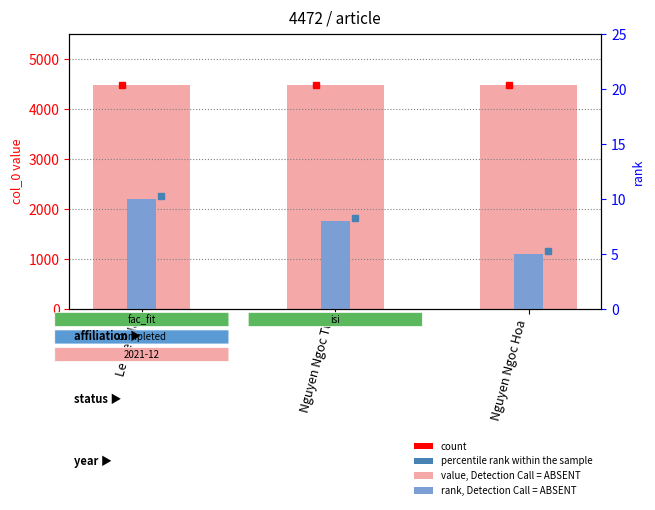

Rank the categories by value, Detection Call = ABSENT value from lowest to highest.

Le Viet Ha, Nguyen Ngoc Tu, Nguyen Ngoc Hoa